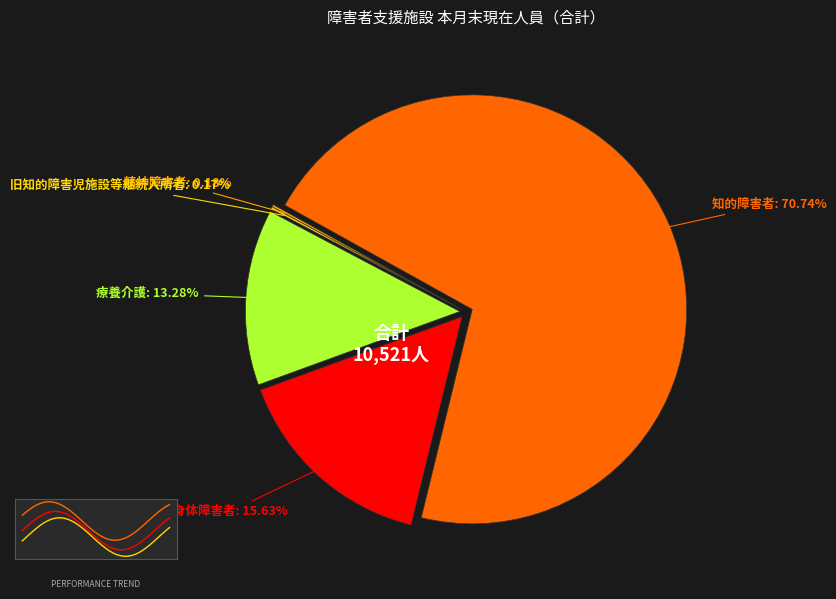

Is it true that 知的障害者 is 64% of the pie?

False